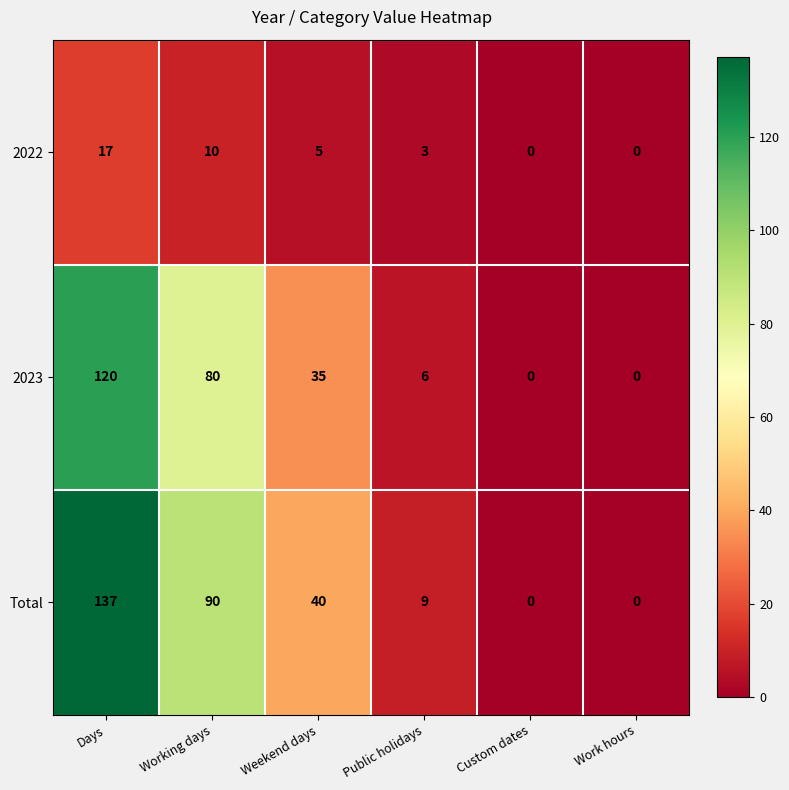

Reading left to right, transcribe all the data shown in this chart.

2022: 17	10	5	3	0	0
2023: 120	80	35	6	0	0
Total: 137	90	40	9	0	0